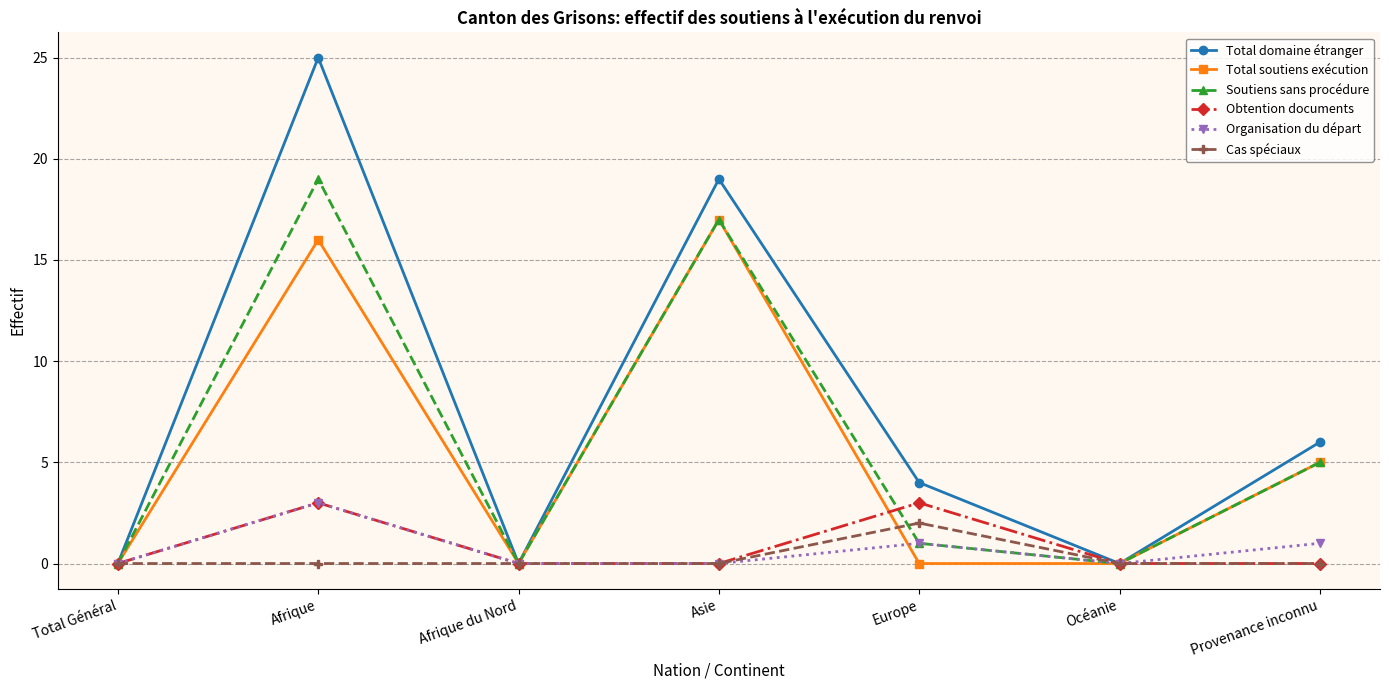

Is the value of Cas spéciaux at Afrique du Nord greater than the value of Total domaine étranger at Afrique?

No